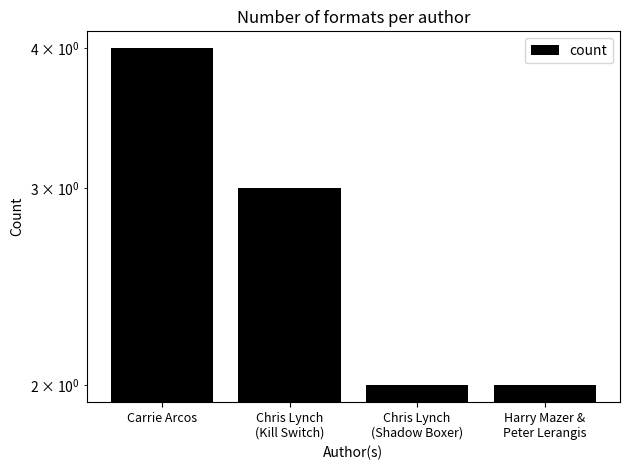

At which label does the data first exceed 3?

Carrie Arcos